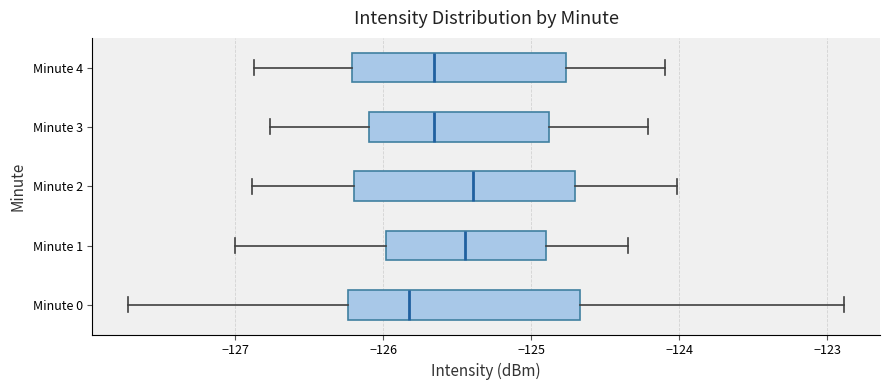

Where is the left edge of the box for Minute 1 on the x-axis? The values are not printed on the chart, so give them approximately, as read against the axis.

-126.0